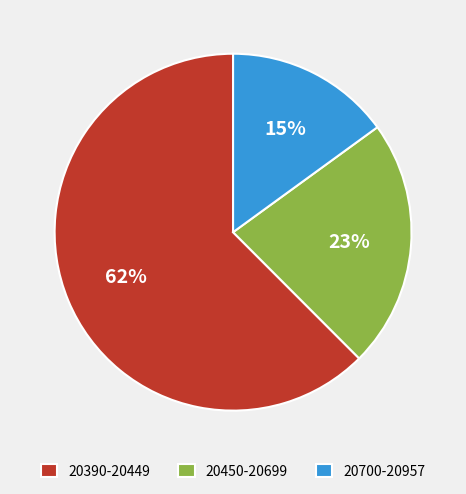

Rank the categories by value from highest to lowest.

20390-20449, 20450-20699, 20700-20957